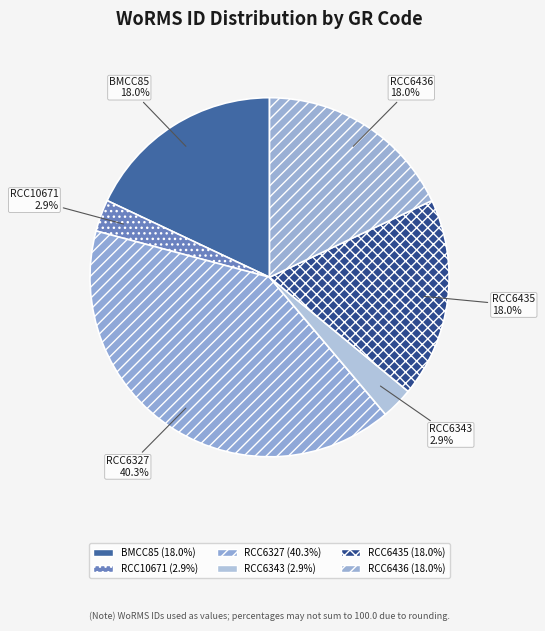

Do BMCC85 and RCC6327 together represent more than half of the pie?

Yes